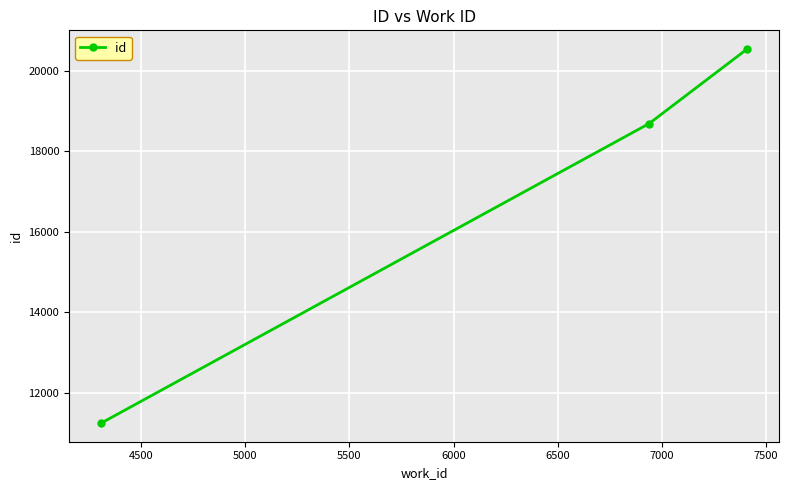

What is the average value?

16820